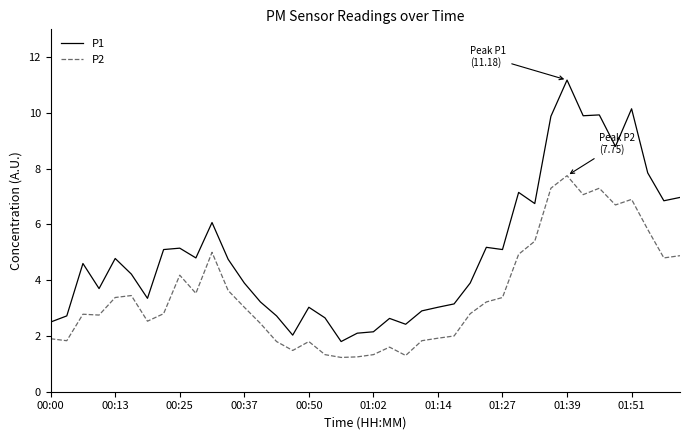

What is the difference between the maximum and minimum values in the P2 series?

6.5